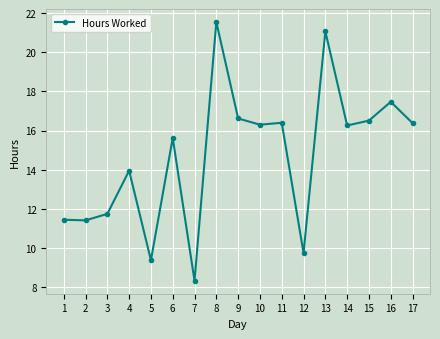

True or false: the data has more than 1 interior local peaks.

True